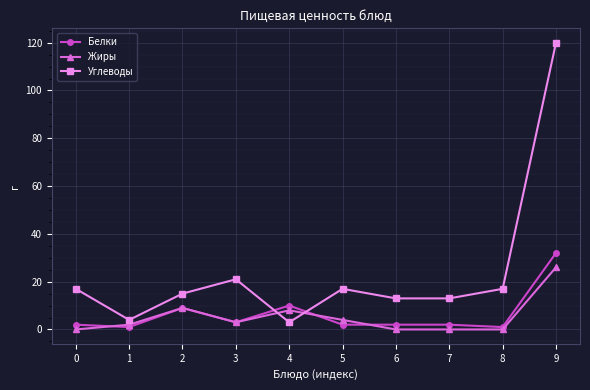

List the series in order of their peak value, lowest first.

Жиры, Белки, Углеводы